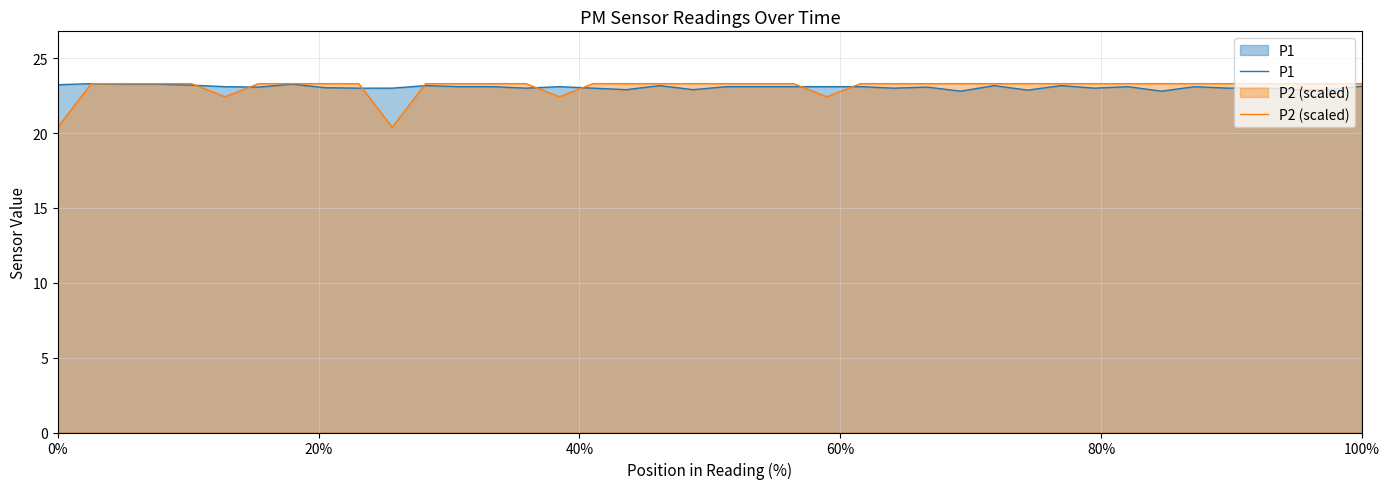

How many interior local valleys does the P1 series have?

10